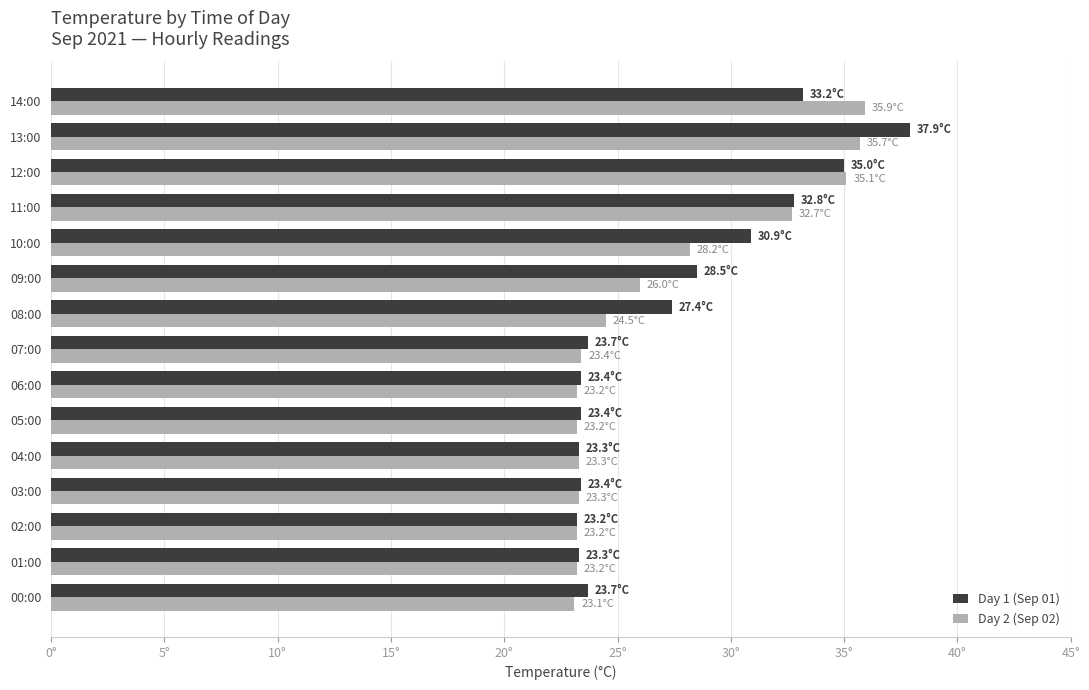

What is the maximum value shown in the chart?

37.9